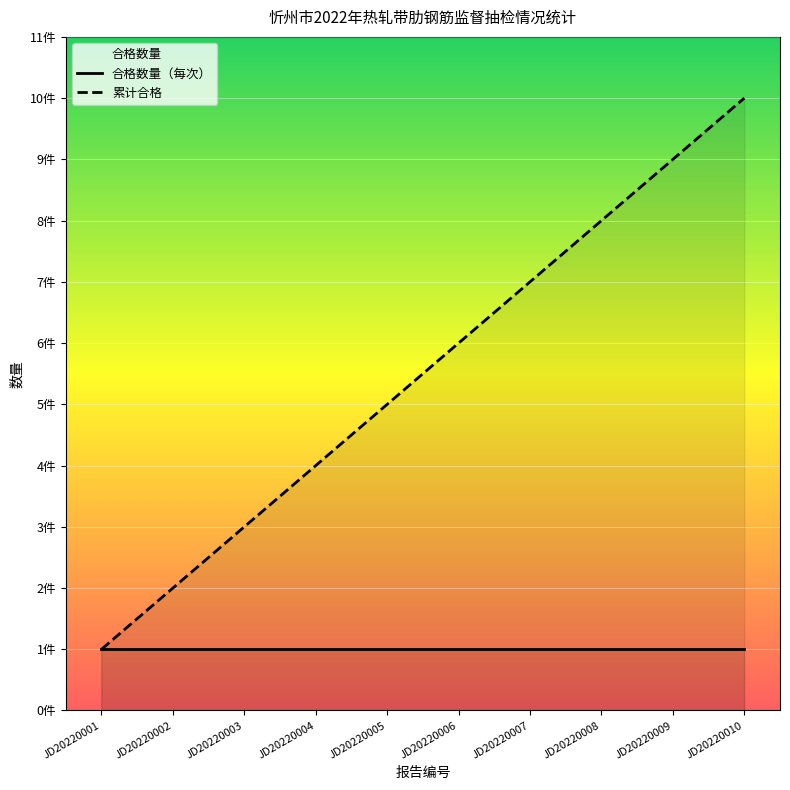

How many distinct data groups are displayed?

2